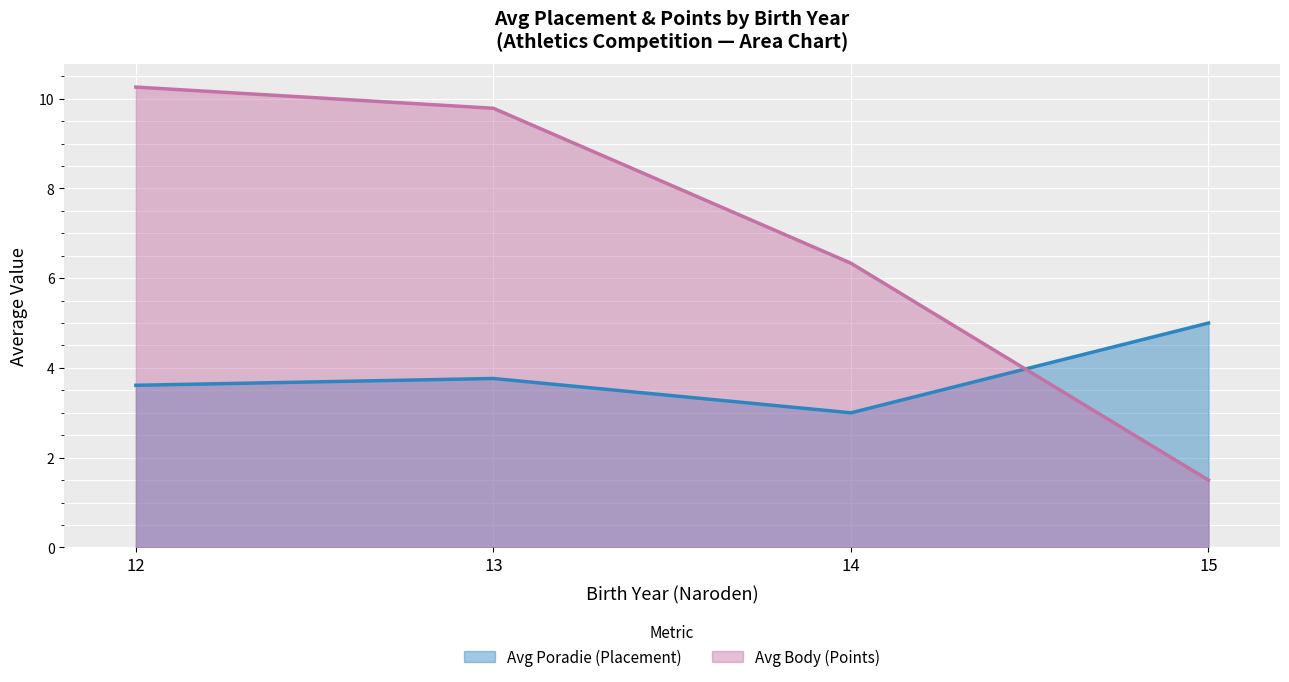

List the series in order of their peak value, lowest first.

Avg Poradie (Placement), Avg Body (Points)